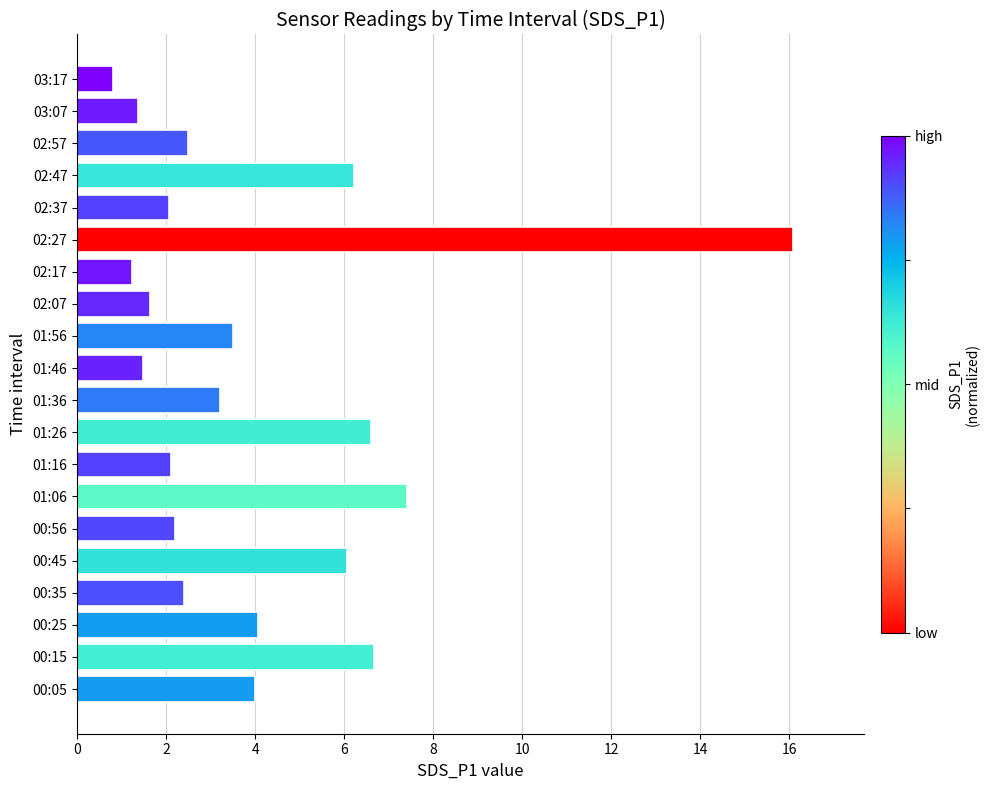

Which category has the highest value across all series?

02:27